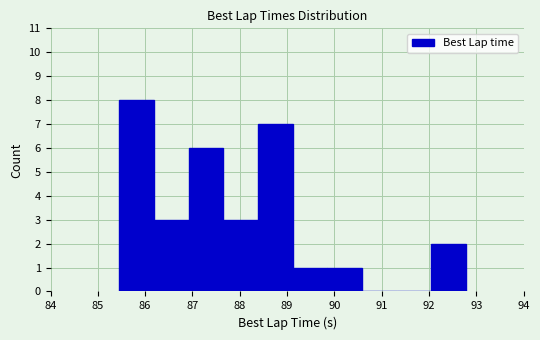

How tall is the bar that spans 87.7 to 88.4 on the x-axis? Neither the bar edges nor the heights are printed on the chart, so give them approximately, as read against the axes.

3